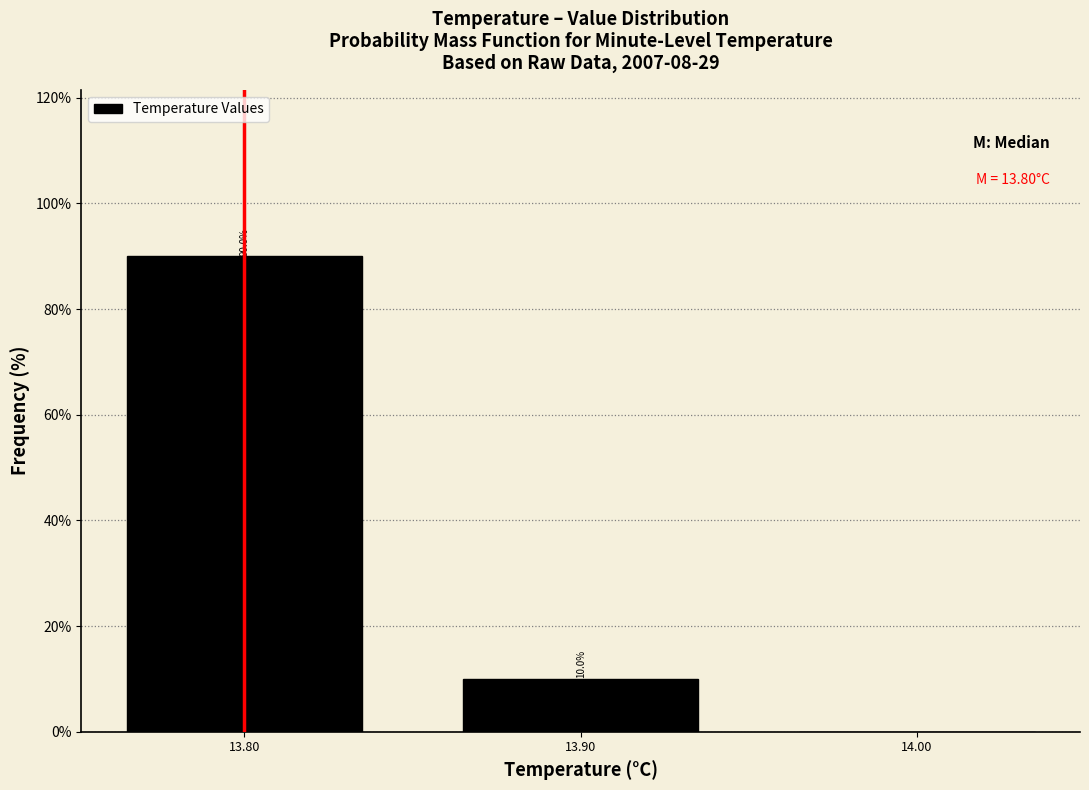

Which range on the x-axis has the tallest bar?

13.75 to 13.85